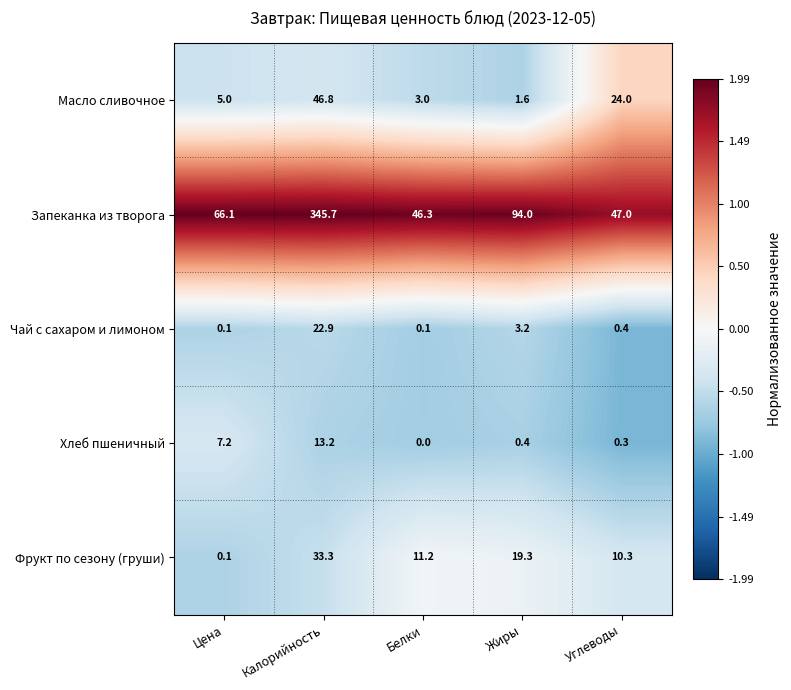

What is the average value of the Фрукт по сезону (груши) series?

14.8